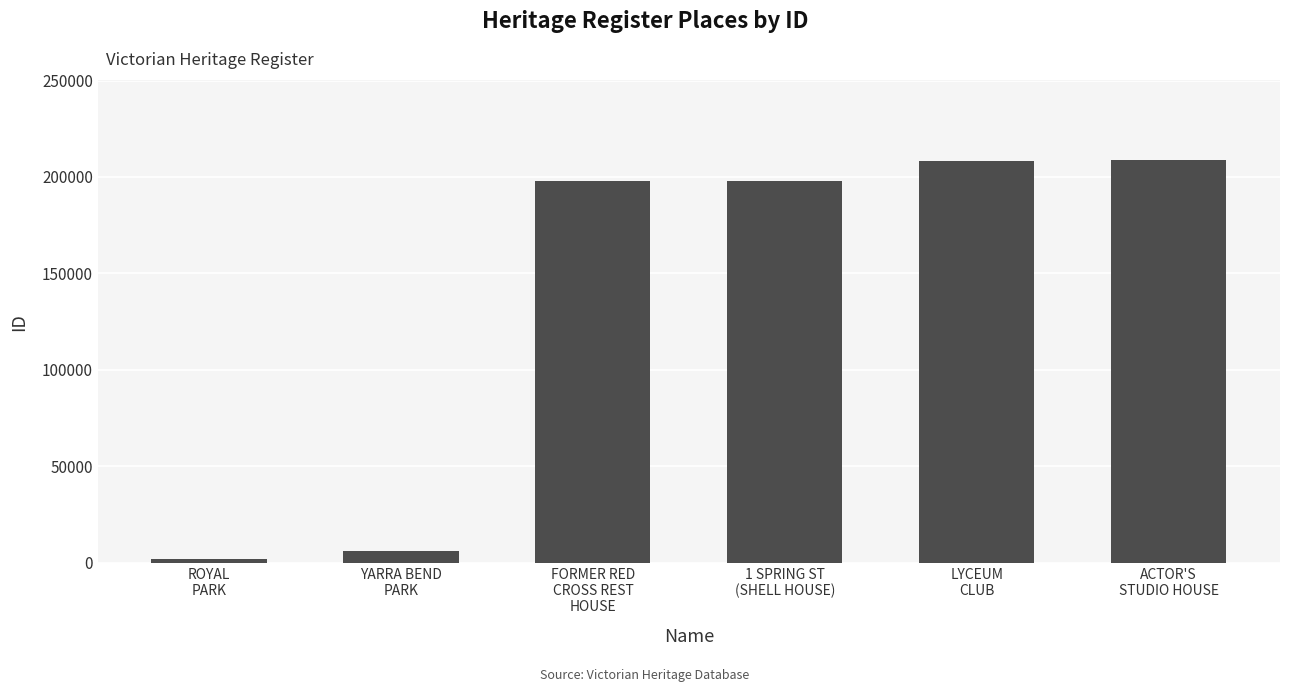

What is the difference between the second highest and second lowest values?

202412